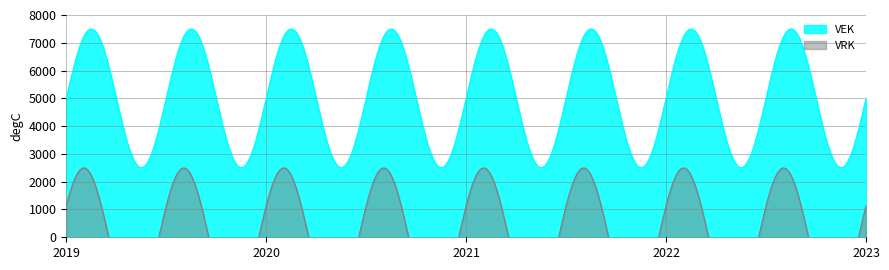

What is the minimum value for VEK?

2500.0